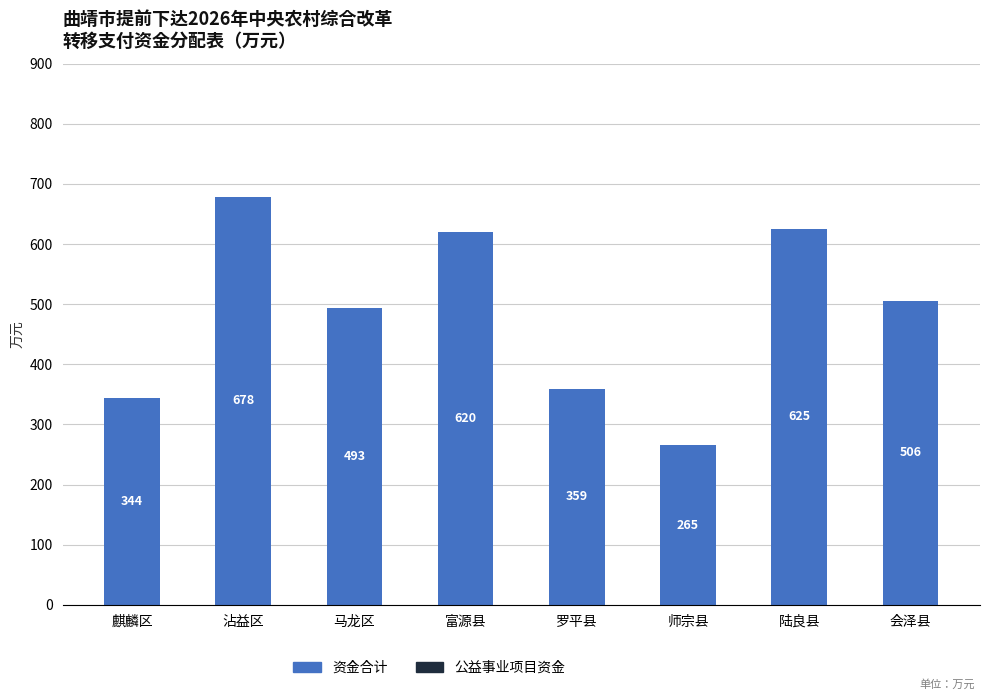

Count the number of categories in the chart.

8